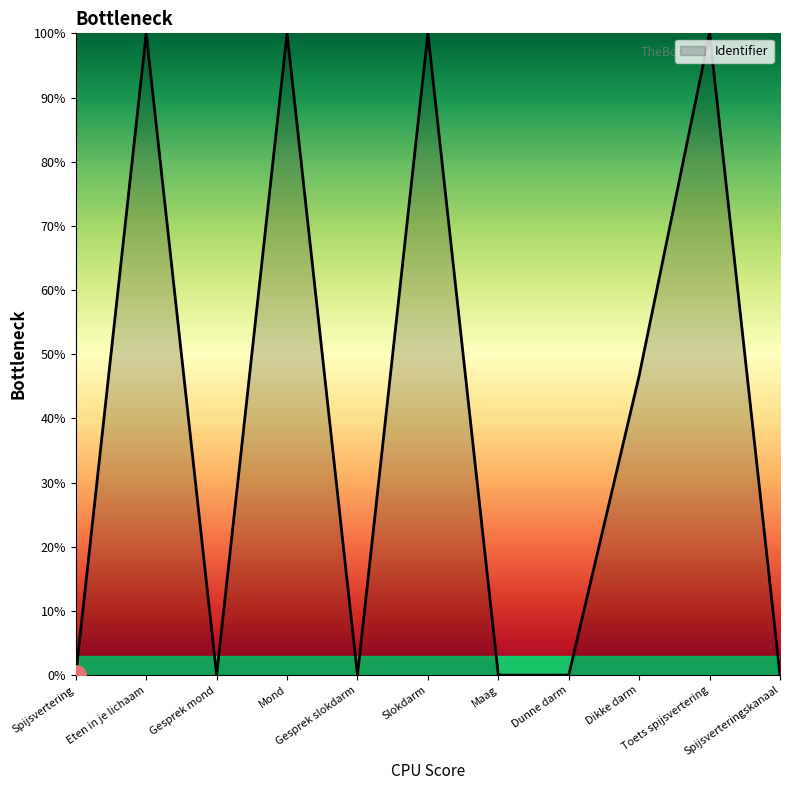

What is the greatest value displayed?

100.0